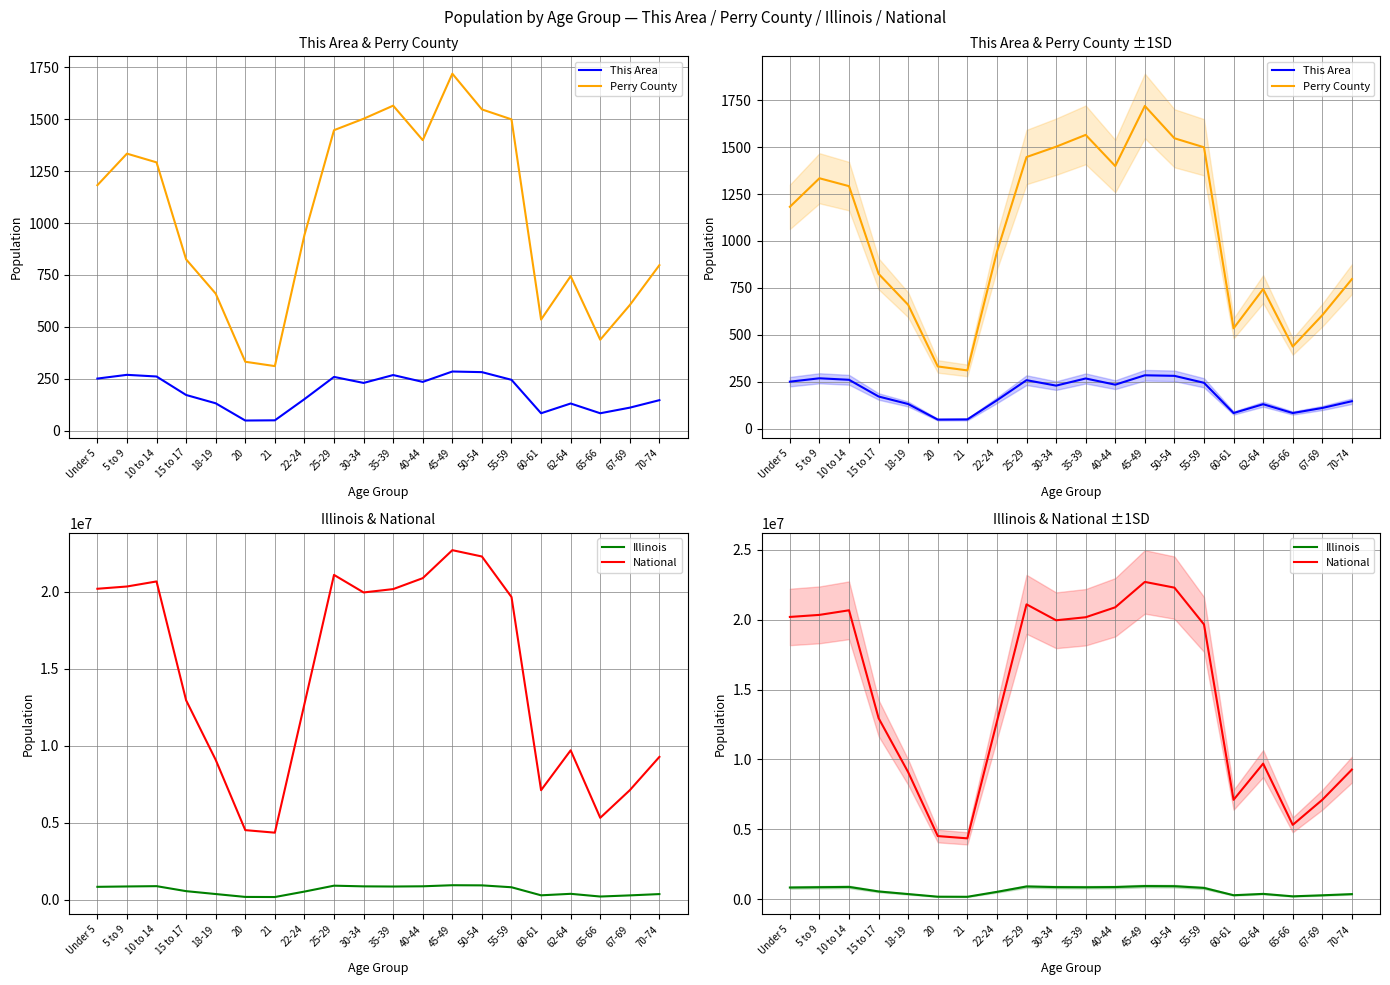

Rank the series at 30-34 from lowest to highest value.

This Area, Perry County, Illinois, National